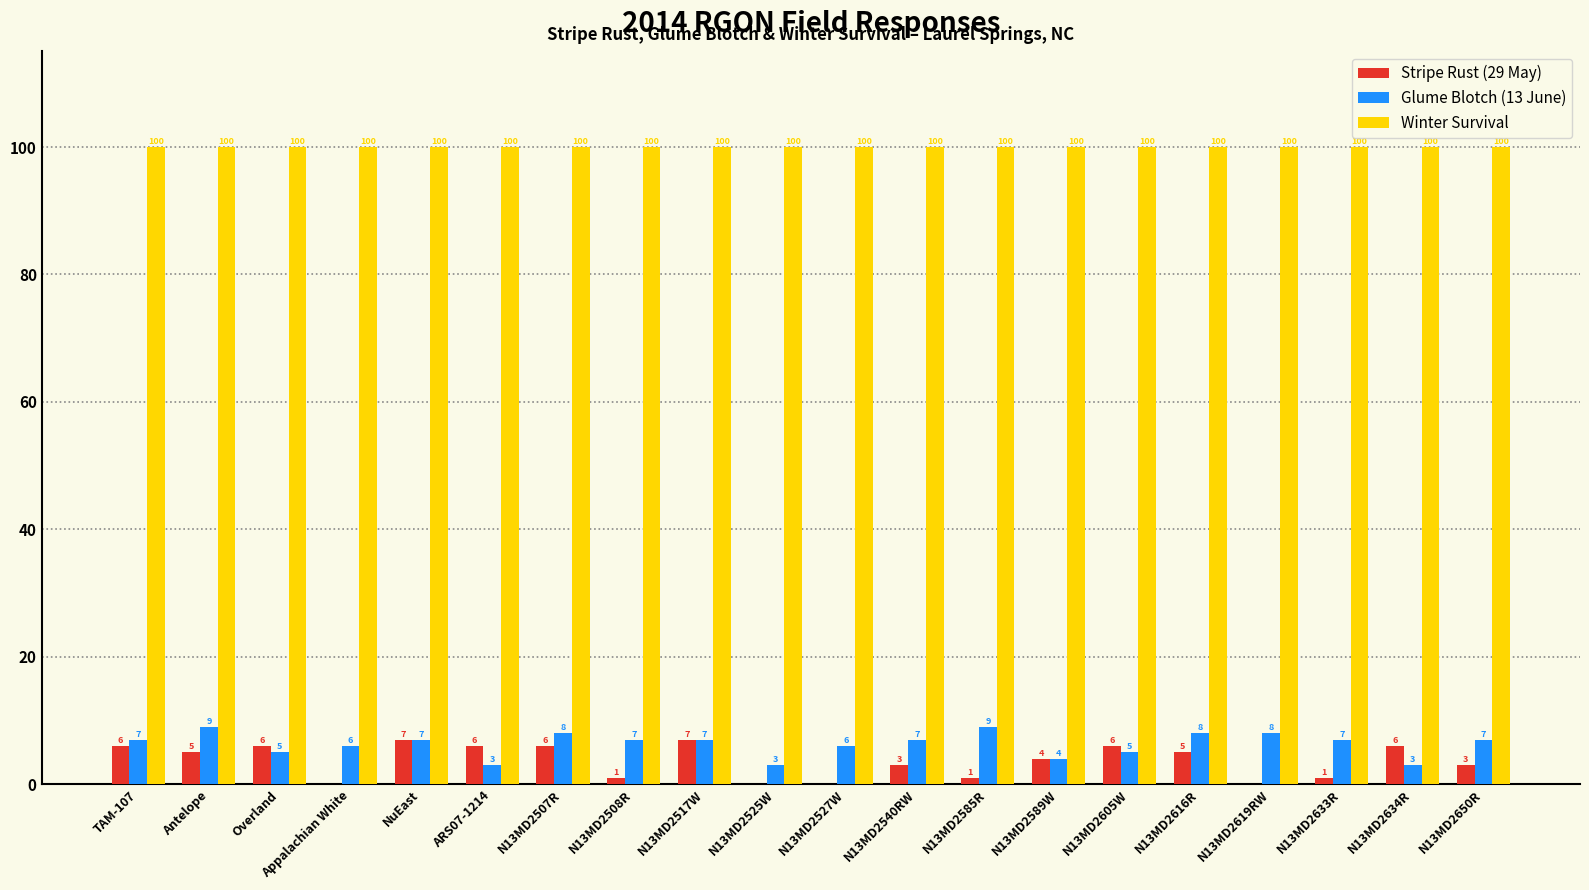

What is the highest value of the Glume Blotch (13 June) series?

9